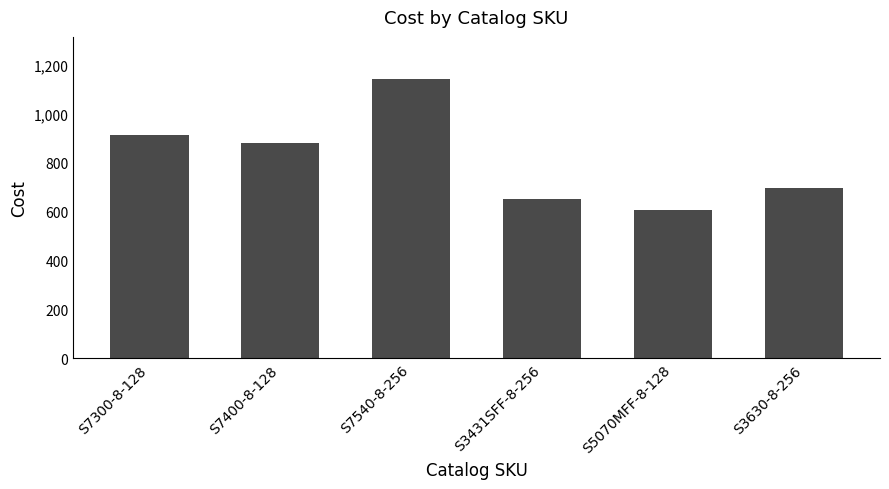

What is the change in value from S7400-8-128 to S3431SFF-8-256?

-230.3